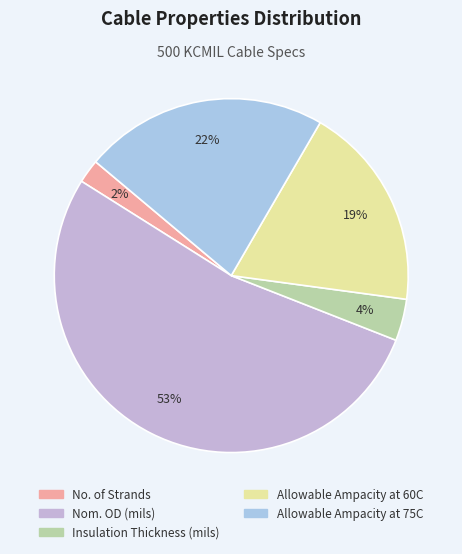

True or false: Allowable Ampacity at 75C accounts for 31% of the total.

False